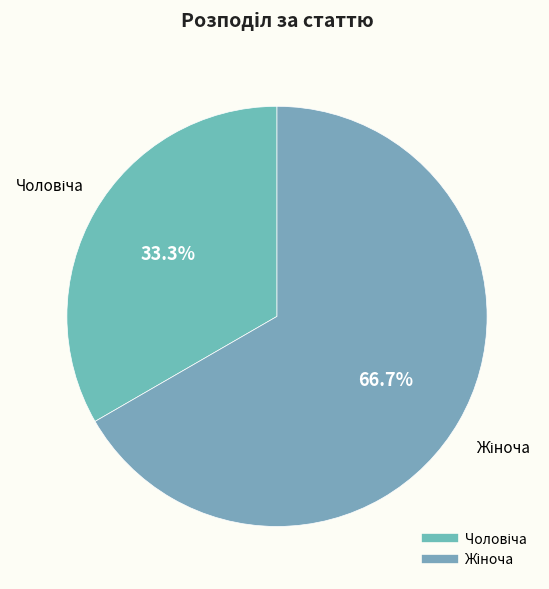

Is there a majority slice in this chart?

Yes